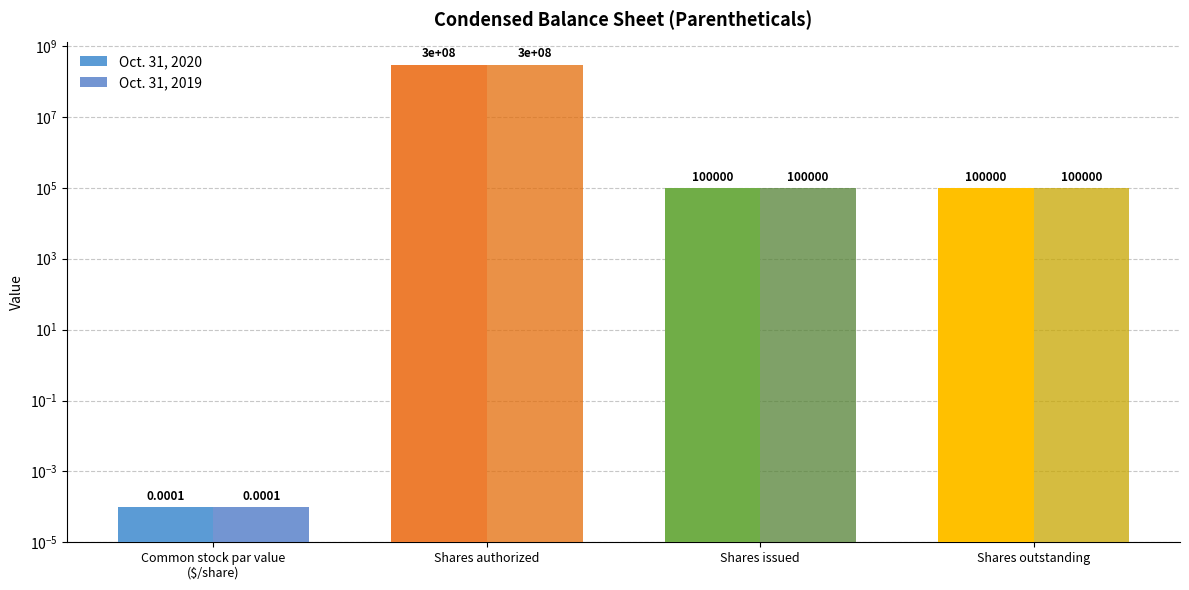

What is the average value of the Oct. 31, 2019 series?

75050000.0